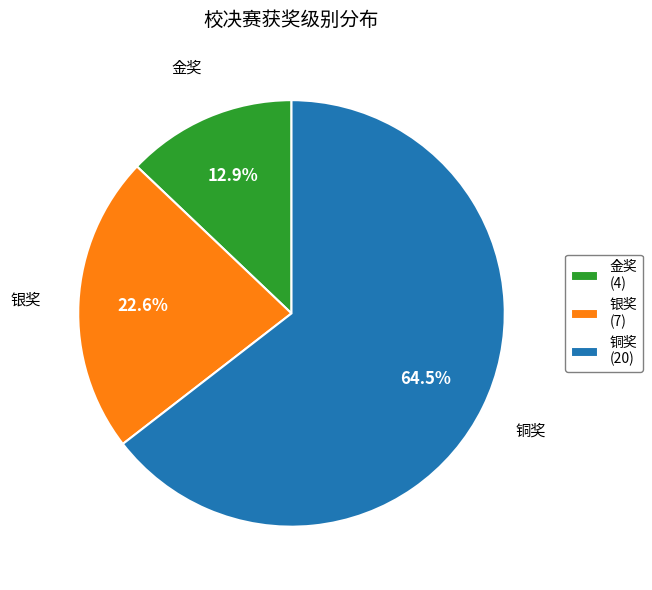

Which category accounts for the majority?

铜奖